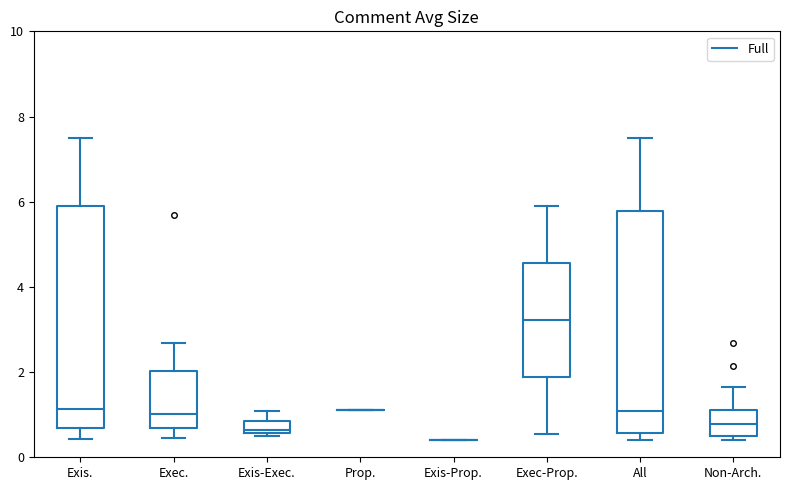

Where does the median line of the box for All sit on the y-axis? The values are not printed on the chart, so give them approximately, as read against the axis.

1.0